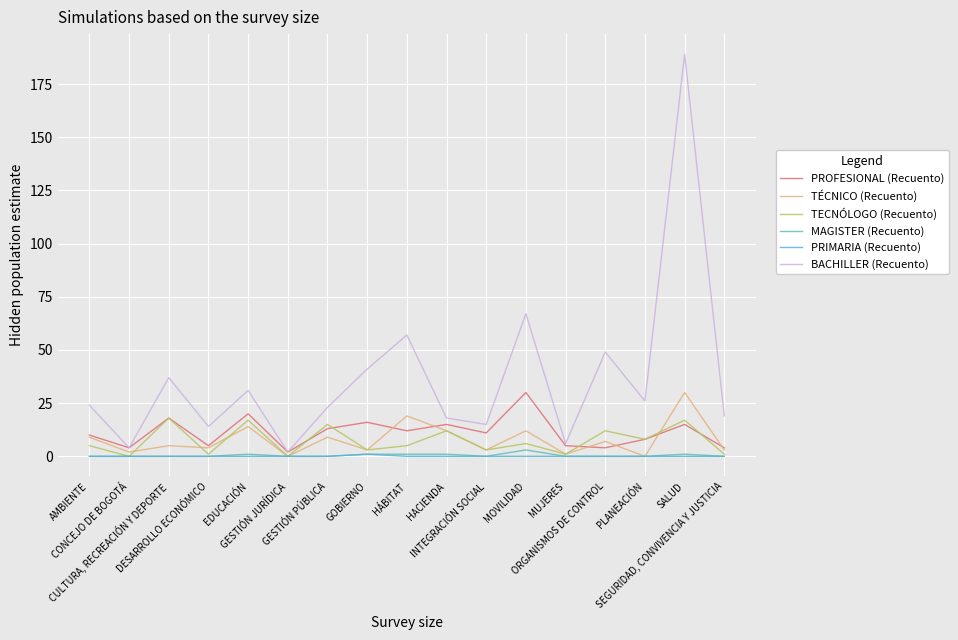

Which series has the widest spread of values?

BACHILLER (Recuento)